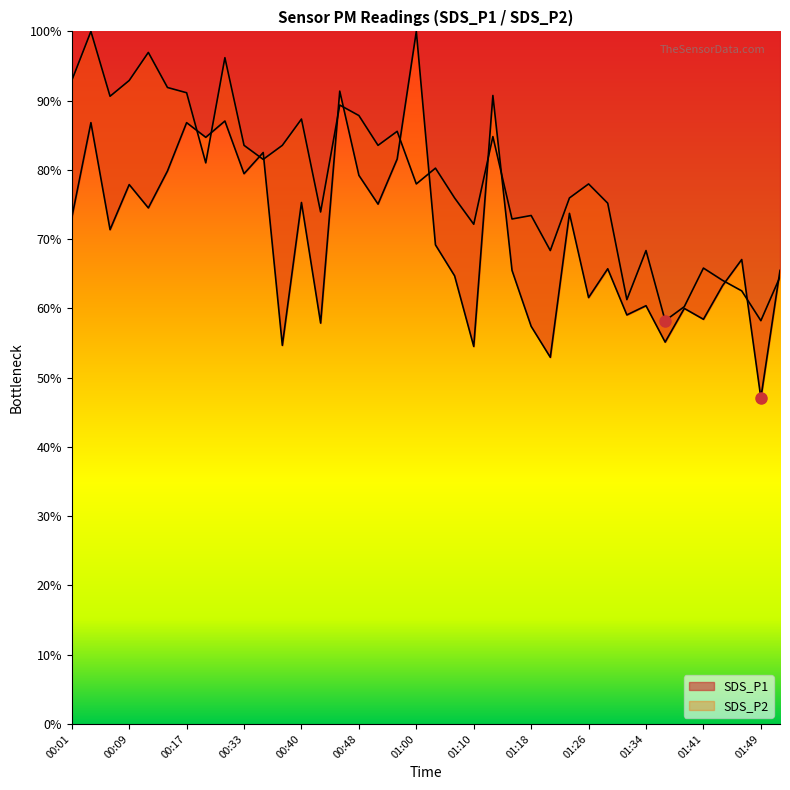

The value of SDS_P2 at 00:38 is 145.5. True or false?

False